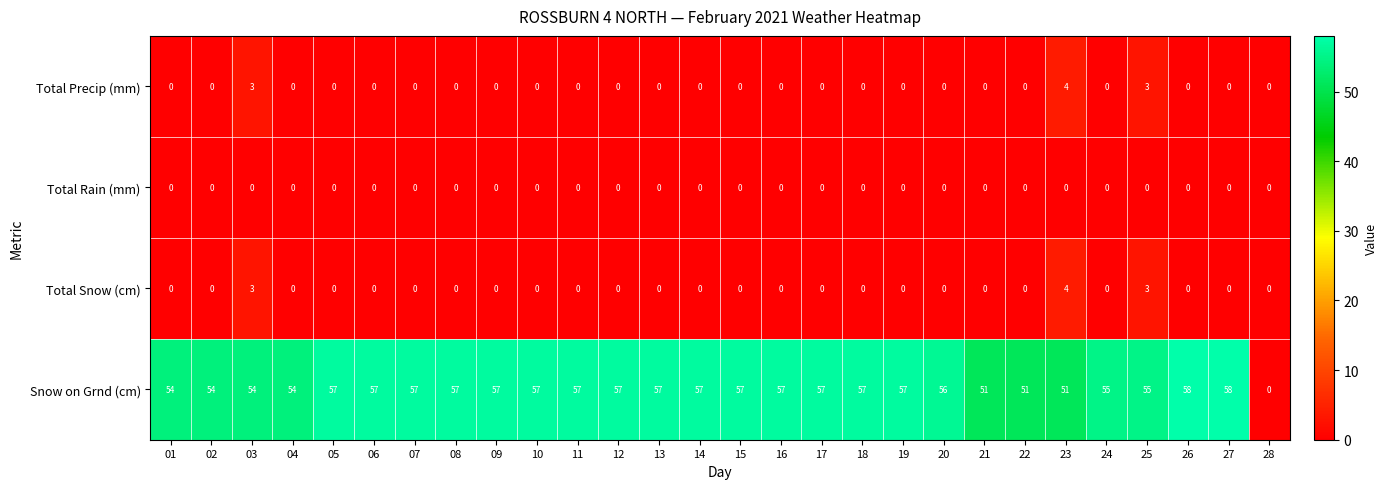

What is the sum of all Total Precip (mm) values?

10